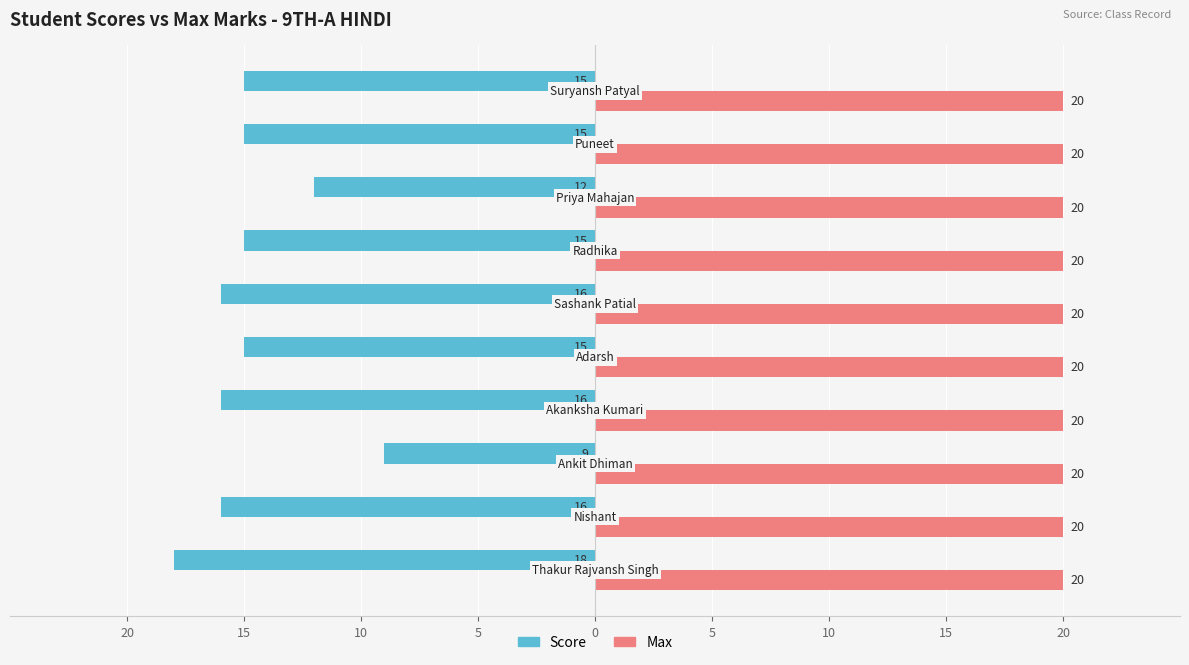

What are all the series names shown in the legend?

Score, Max